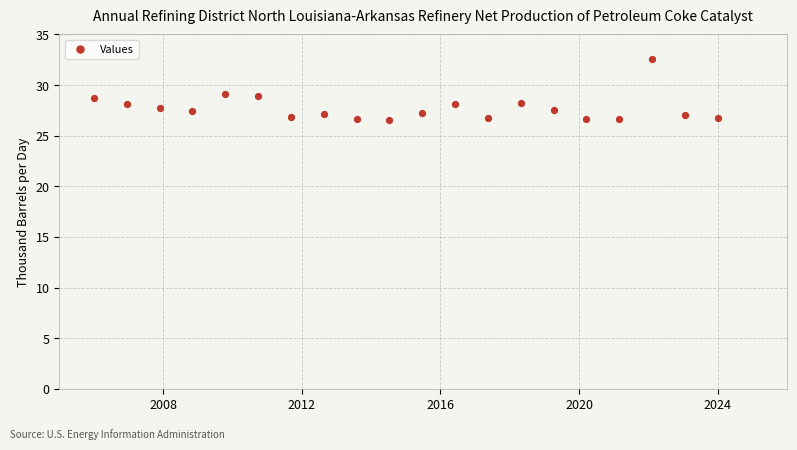

What is the range of X values (max minus min)?

18.0